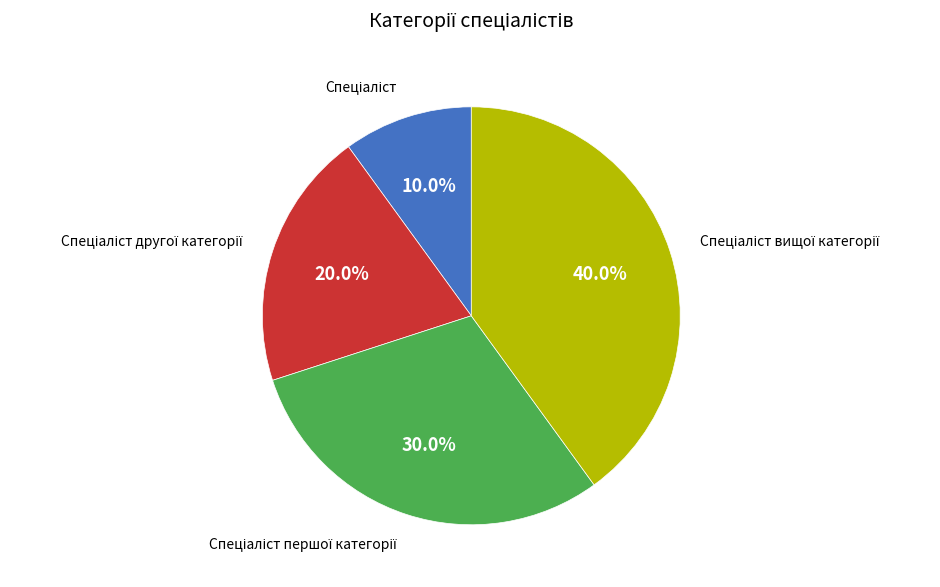

Is there a majority slice in this chart?

No